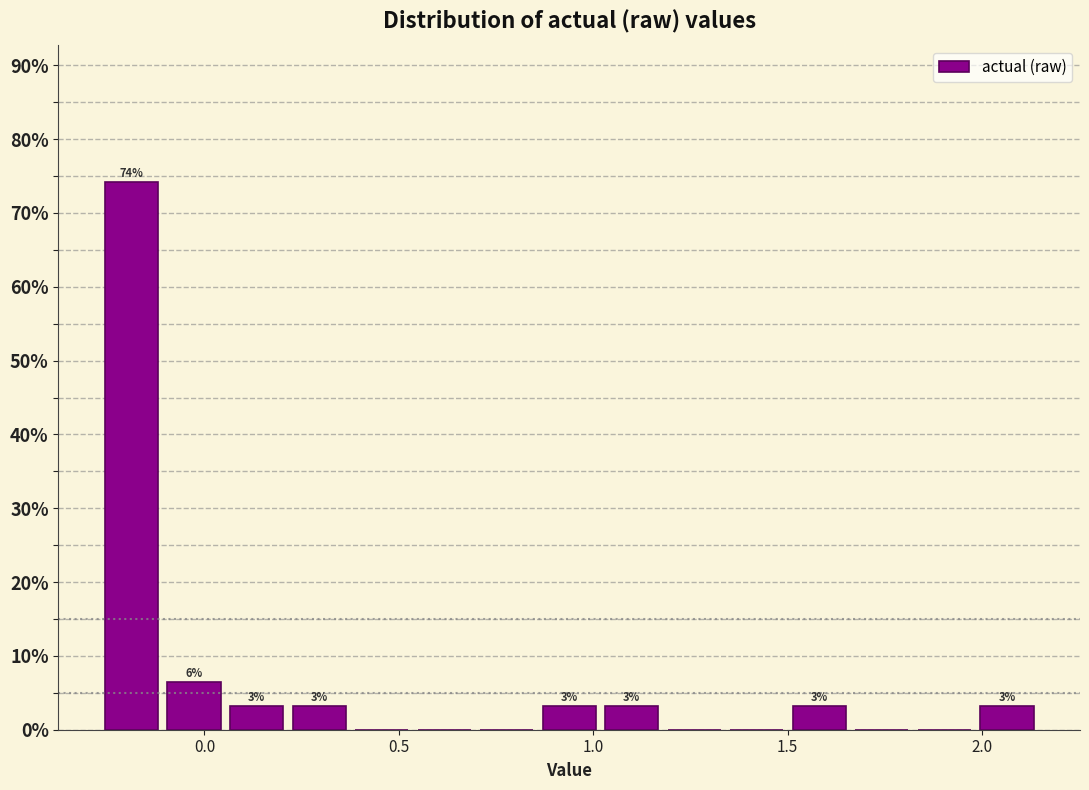

Around what value on the x-axis is the tallest bar? Give the approximate position of its centre, as read against the axis.

-0.20